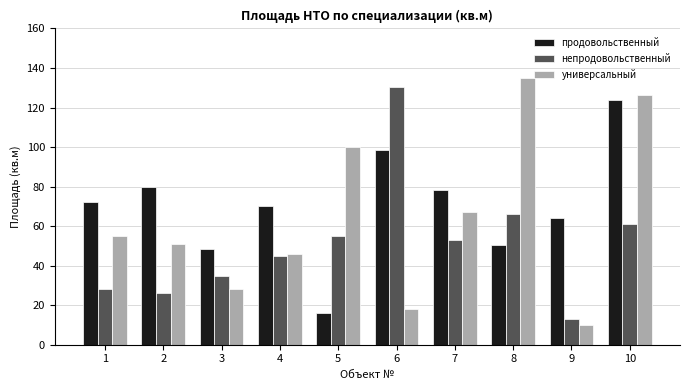

What is the difference between the highest and lowest values at 2?

53.7